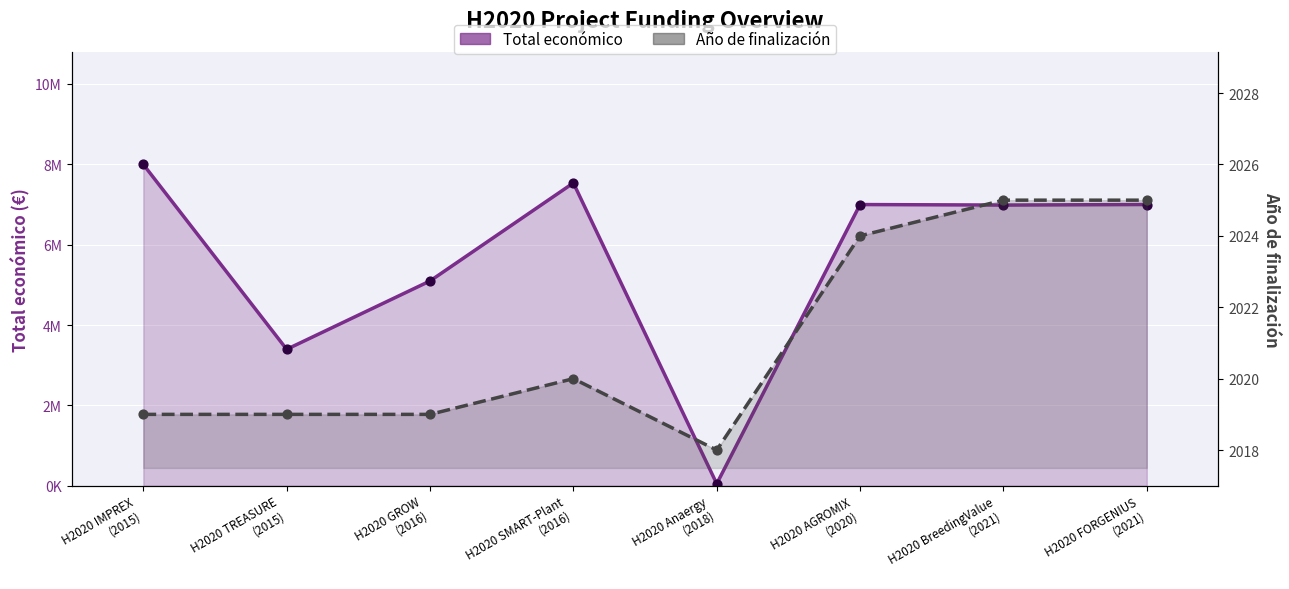

What are all the series names shown in the legend?

Total económico, Año de finalización